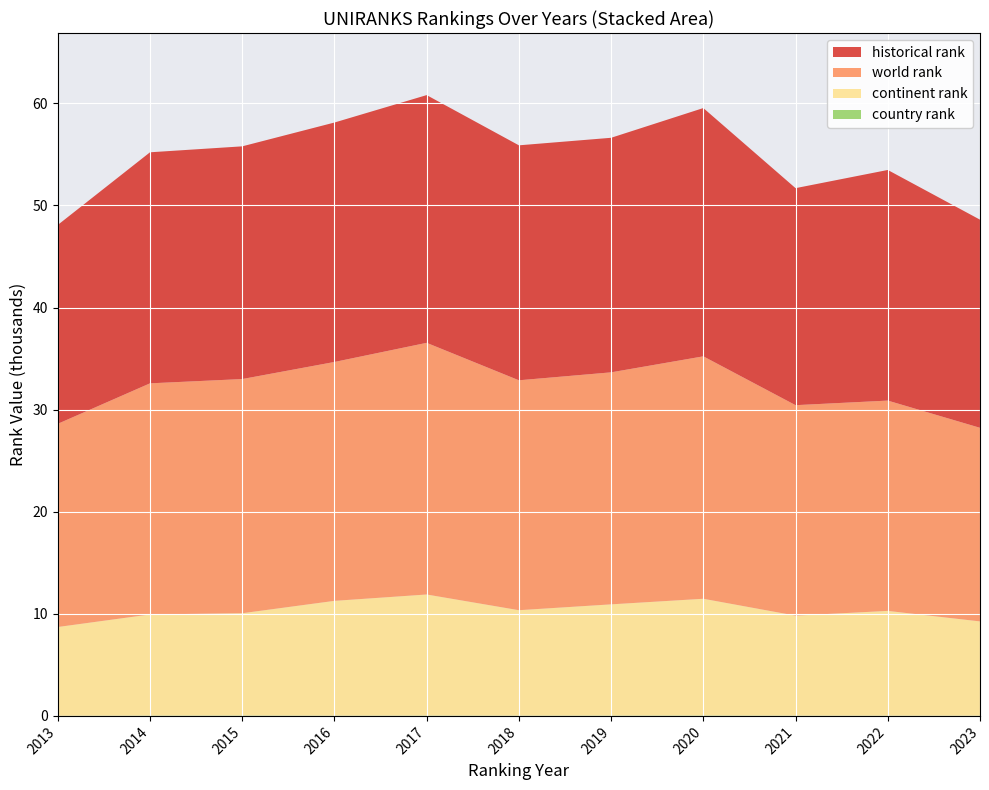

Reading left to right, list all the values displayed in this chart.

historical rank: 2013=19480.0	2014=22631.5	2015=22794.0	2016=23454.0	2017=24265.5	2018=23015.0	2019=22975.5	2020=24320.5	2021=21258.0	2022=22590.0	2023=20387.5
world rank: 2013=19904.0	2014=22640.0	2015=22939.0	2016=23400.0	2017=24652.0	2018=22521.0	2019=22727.0	2020=23747.0	2021=20616.0	2022=20600.0	2023=18965.0
continent rank: 2013=8695.0	2014=9905.0	2015=10020.0	2016=11242.0	2017=11860.0	2018=10327.0	2019=10893.0	2020=11435.0	2021=9794.0	2022=10260.0	2023=9231.0
country rank: 2013=12.0	2014=31.0	2015=37.0	2016=27.0	2017=32.0	2018=27.0	2019=33.0	2020=39.0	2021=27.0	2022=26.0	2023=24.0